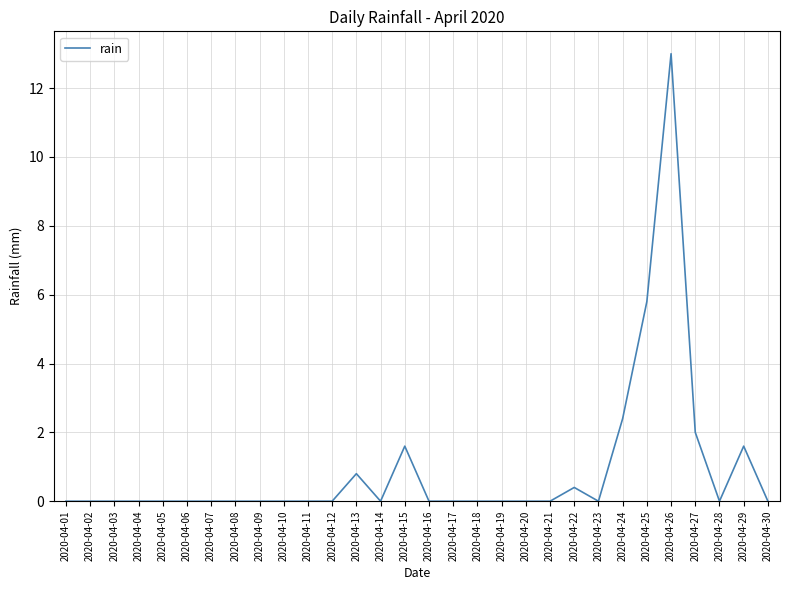

Reading left to right, transcribe all the data shown in this chart.

2020-04-01=0.0	2020-04-02=0.0	2020-04-03=0.0	2020-04-04=0.0	2020-04-05=0.0	2020-04-06=0.0	2020-04-07=0.0	2020-04-08=0.0	2020-04-09=0.0	2020-04-10=0.0	2020-04-11=0.0	2020-04-12=0.0	2020-04-13=0.8	2020-04-14=0.0	2020-04-15=1.6	2020-04-16=0.0	2020-04-17=0.0	2020-04-18=0.0	2020-04-19=0.0	2020-04-20=0.0	2020-04-21=0.0	2020-04-22=0.4	2020-04-23=0.0	2020-04-24=2.4	2020-04-25=5.8	2020-04-26=13.0	2020-04-27=2.0	2020-04-28=0.0	2020-04-29=1.6	2020-04-30=0.0